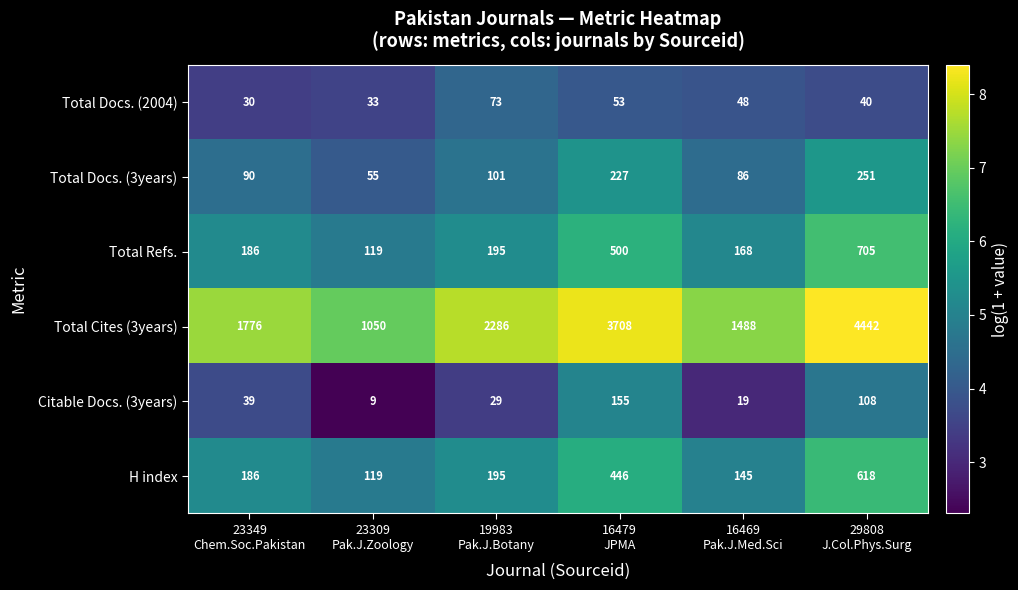

What is the difference between the maximum and minimum values in the H index series?

499